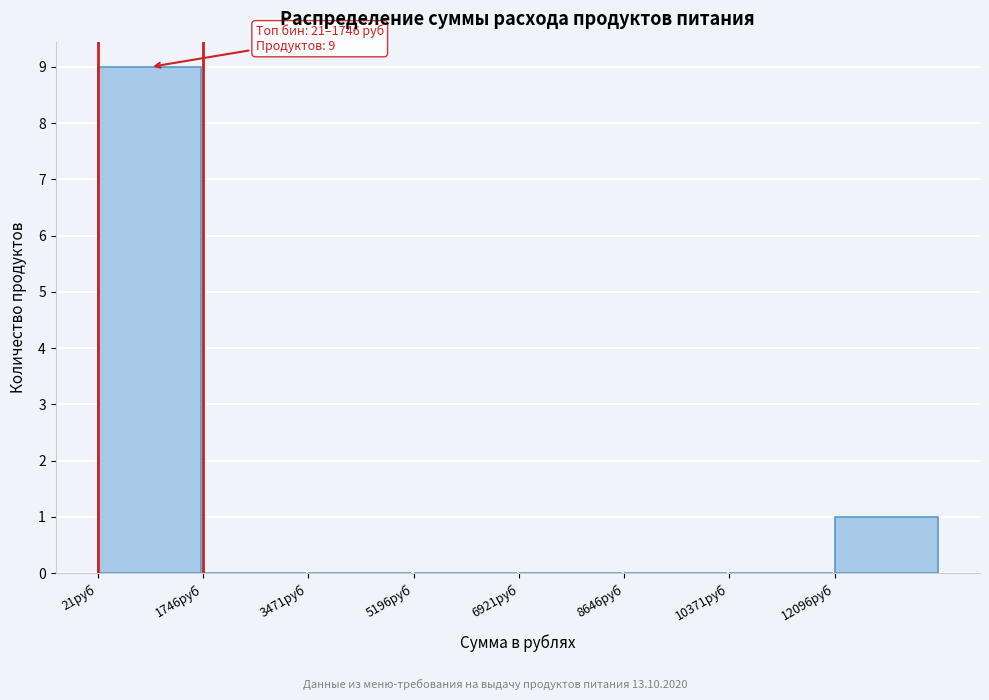

Over which range of the x-axis is the bar tallest?

0 to 1800